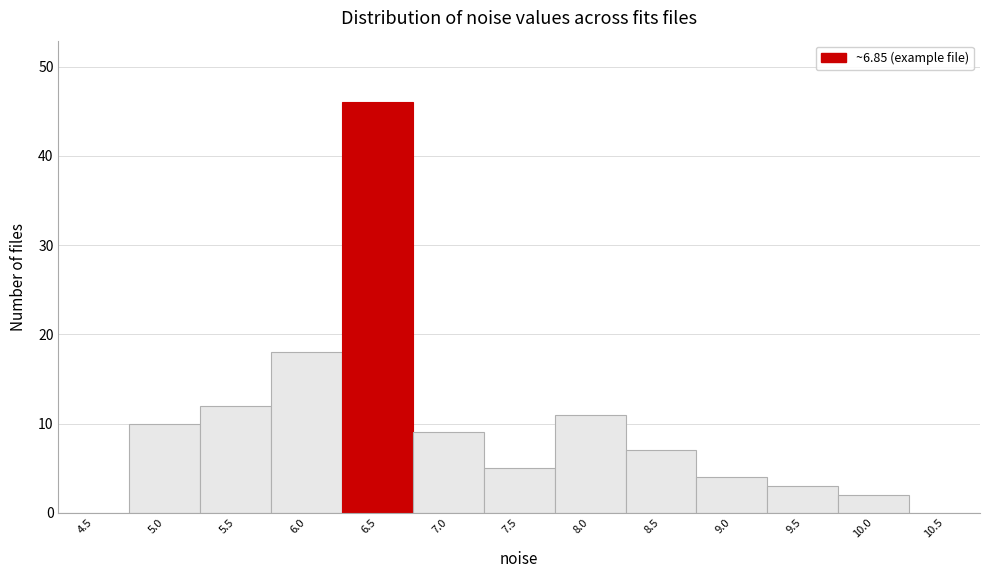

Reading right to left, extract all data points from this chart.

10.5=0	10.0=2	9.5=3	9.0=4	8.5=7	8.0=11	7.5=5	7.0=9	6.5=46	6.0=18	5.5=12	5.0=10	4.5=0